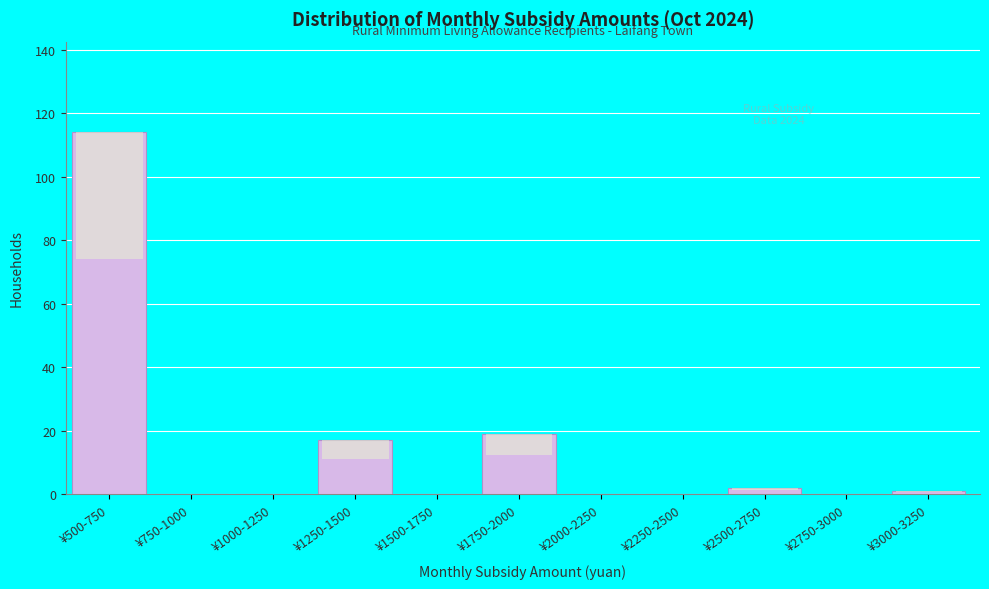

Reading right to left, list all the values displayed in this chart.

¥3000-3250=1	¥2750-3000=0	¥2500-2750=2	¥2250-2500=0	¥2000-2250=0	¥1750-2000=19	¥1500-1750=0	¥1250-1500=17	¥1000-1250=0	¥750-1000=0	¥500-750=114